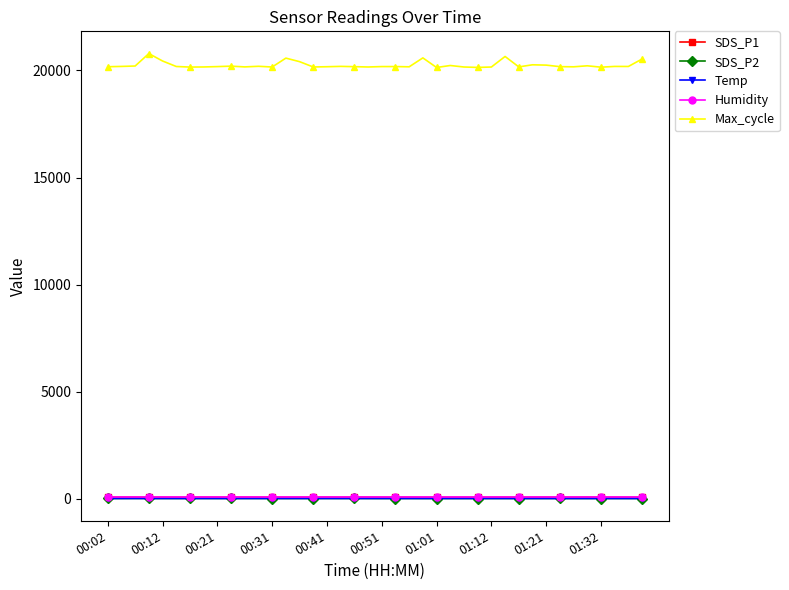

How many series are shown in this chart?

5